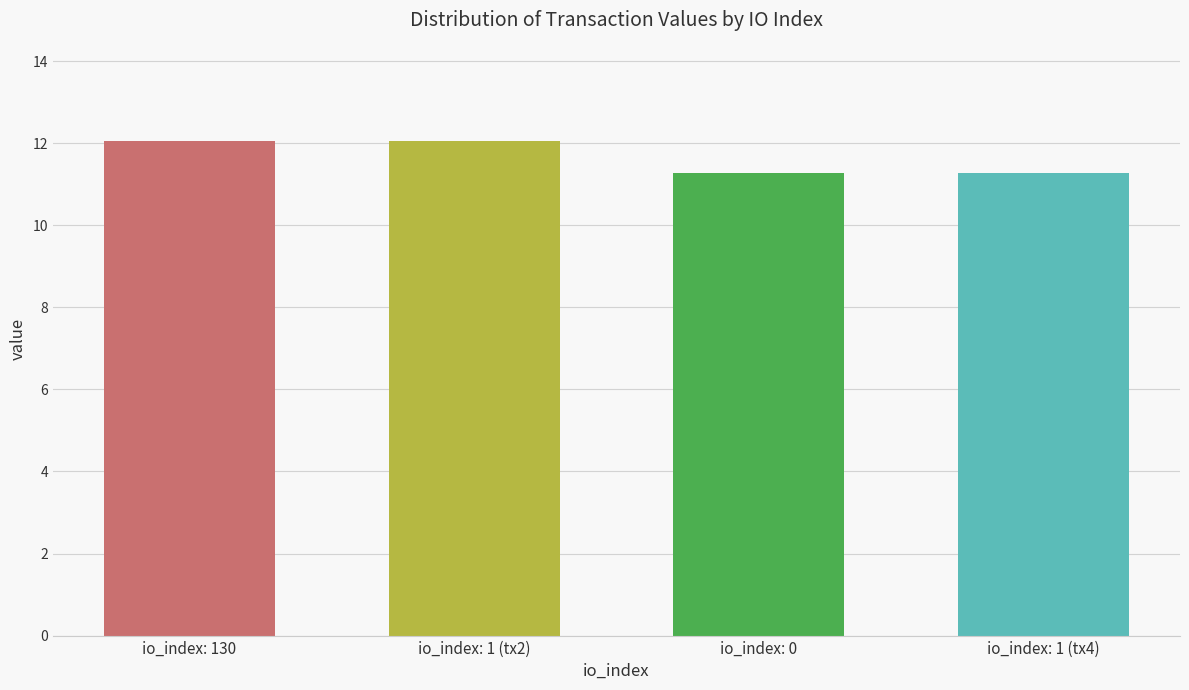

What is the minimum value shown in the chart?

11.3